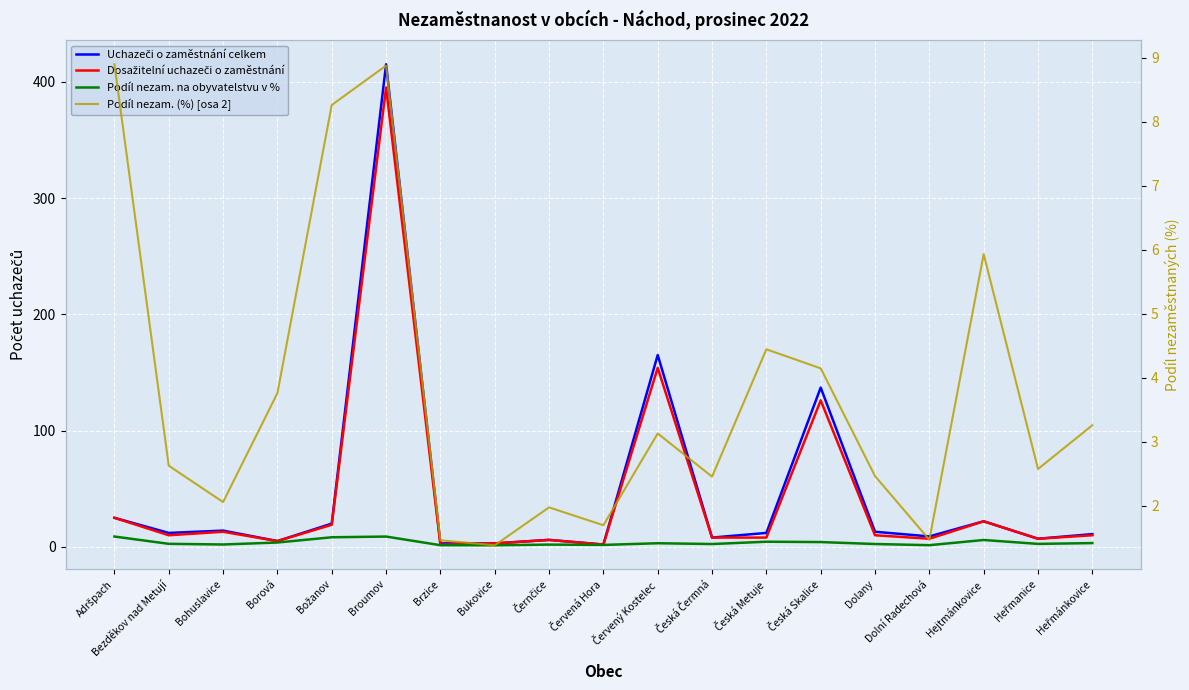

What position from the left is Broumov?

6